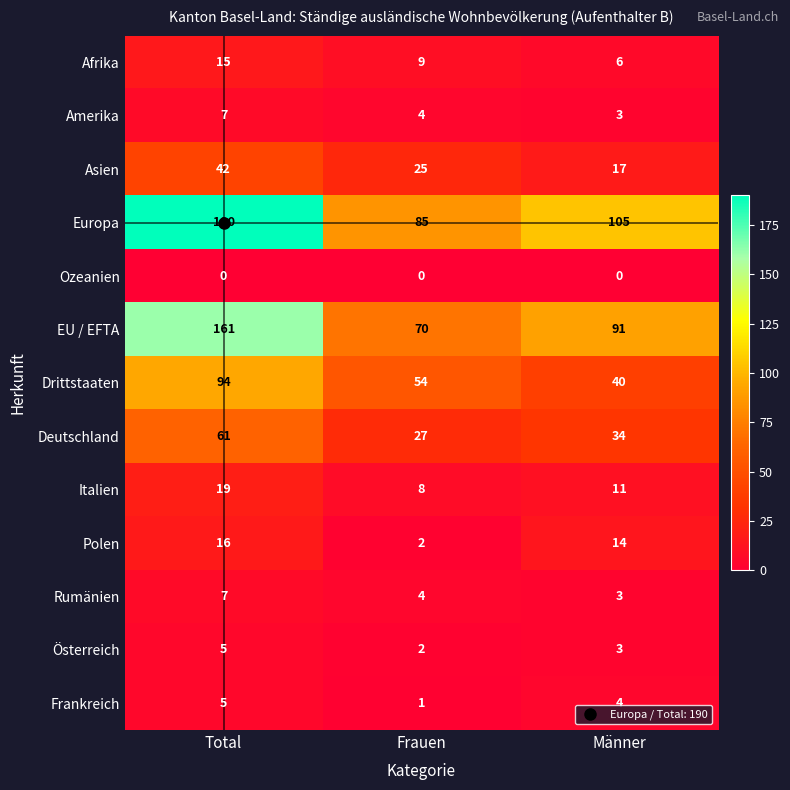

What is the approximate value of Amerika at Frauen?

4